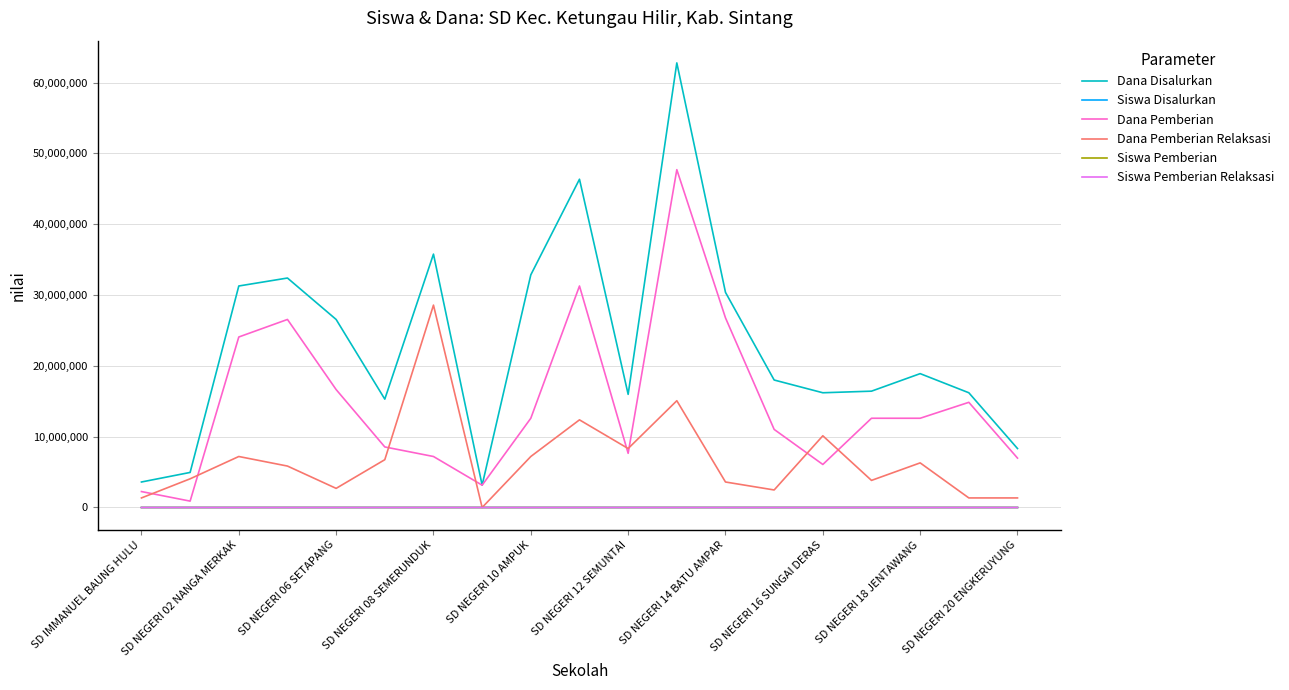

Which series has the largest range (max minus min)?

Dana Disalurkan